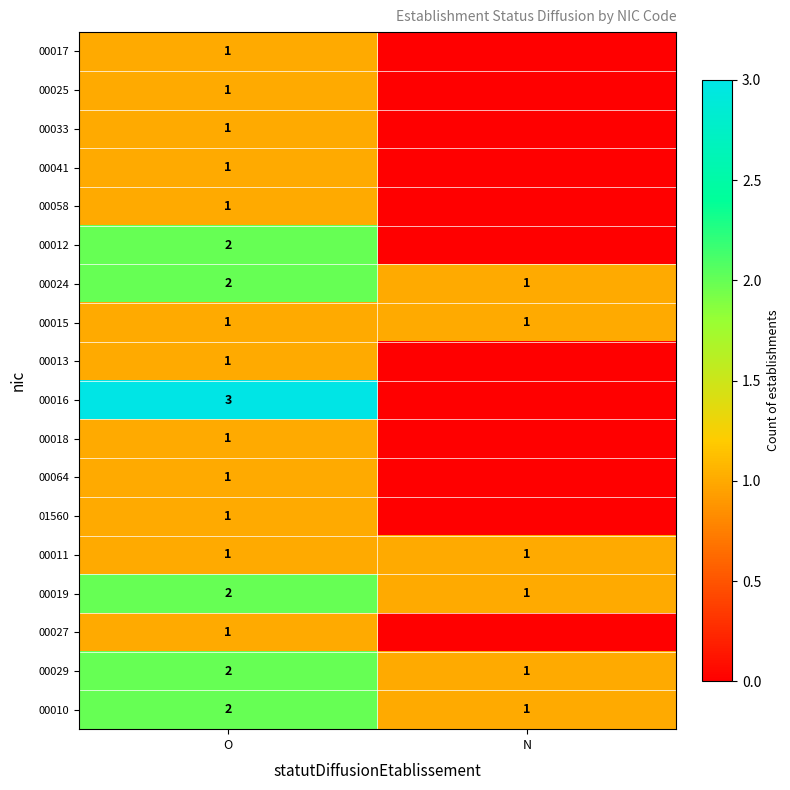

Is the value of 00016 at O greater than the value of 00058 at O?

Yes